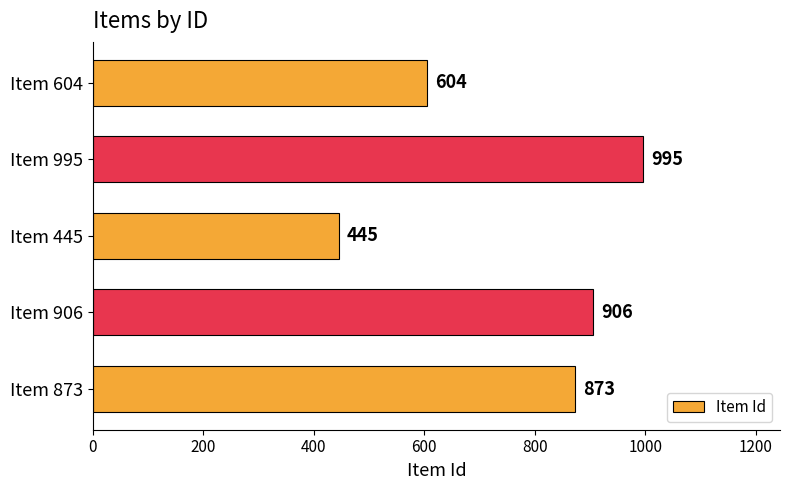

Reading bottom to top, what are all the values shown in this chart?

Item 873=873	Item 906=906	Item 445=445	Item 995=995	Item 604=604